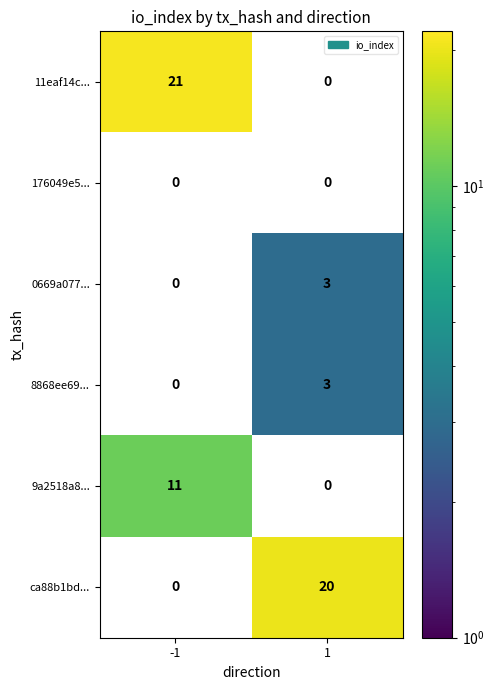

Which series has the widest spread of values?

11eaf14c...